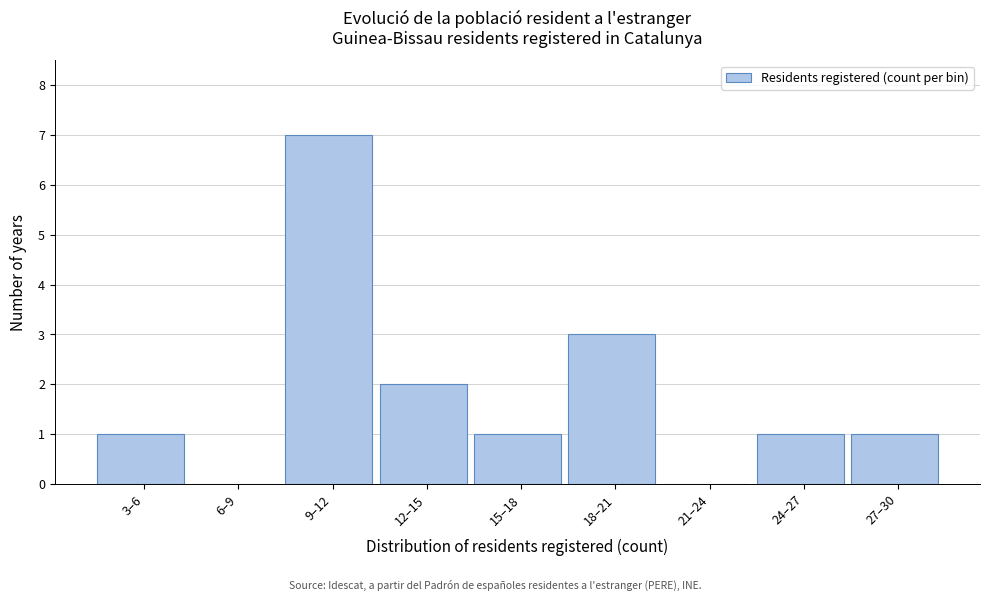

Reading right to left, extract all data points from this chart.

27–30=1	24–27=1	21–24=0	18–21=3	15–18=1	12–15=2	9–12=7	6–9=0	3–6=1